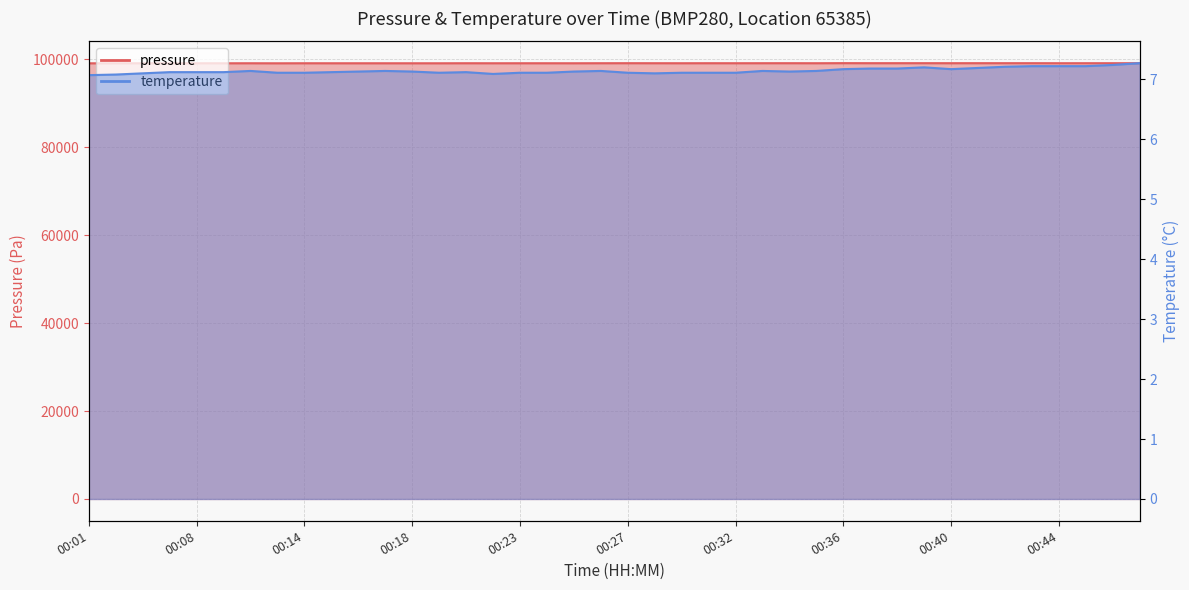

Reading left to right, transcribe all the data shown in this chart.

pressure: 99112.0	99118.7	99121.9	99124.2	99124.2	99119.0	99124.0	99114.8	99125.2	99121.6	99122.4	99121.4	99119.8	99117.5	99129.4	99122.9	99126.0	99125.2	99122.4	99131.8	99138.2	99132.3	99127.8	99133.8	99130.5	99134.4	99138.0	99130.0	99147.7	99140.7	99140.7	99141.2	99137.3	99140.4	99138.3	99139.1	99132.1	99133.9	99135.2	99134.0
temperature: 7.1	7.1	7.1	7.1	7.1	7.1	7.1	7.1	7.1	7.1	7.1	7.1	7.1	7.1	7.1	7.1	7.1	7.1	7.1	7.1	7.1	7.1	7.1	7.1	7.1	7.1	7.1	7.1	7.2	7.2	7.2	7.2	7.2	7.2	7.2	7.2	7.2	7.2	7.2	7.3